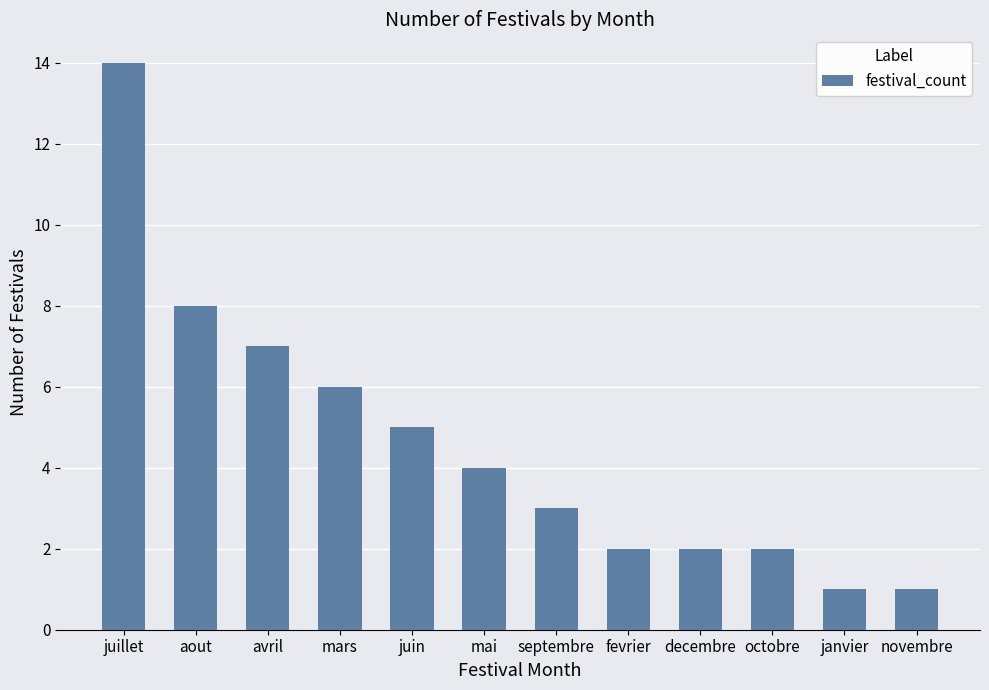

What is the value of the 1st bar from the left?

14